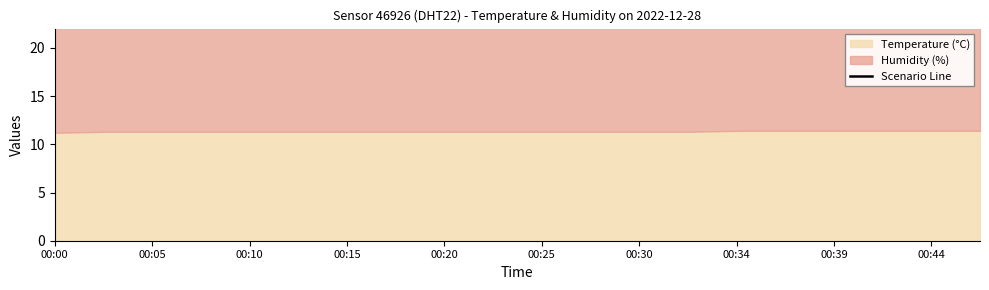

What is the average value?

23.5